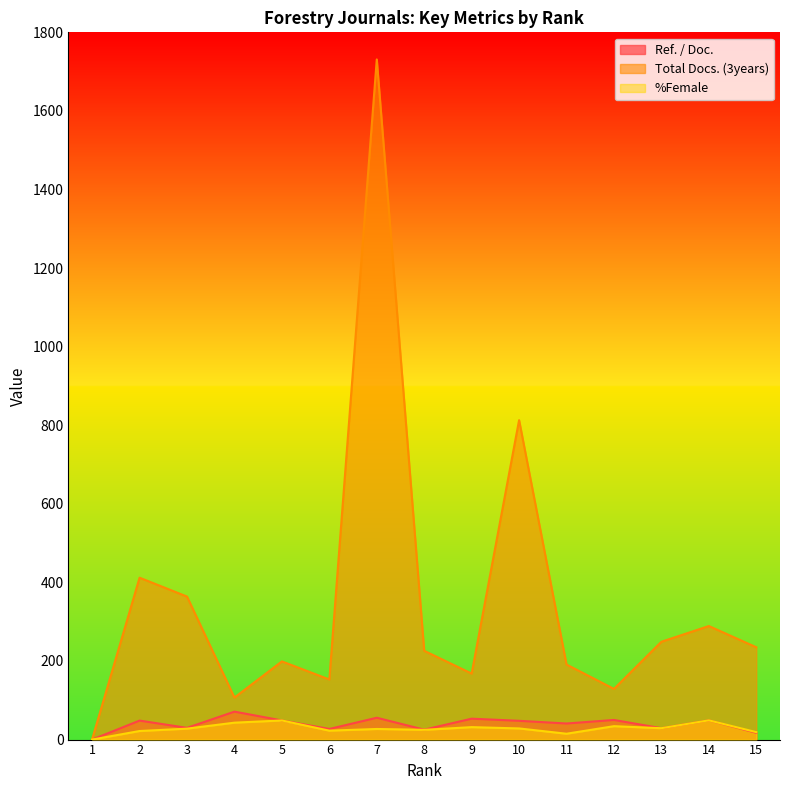

Is the value of Ref. / Doc. at 10 greater than the value of Total Docs. (3years) at 15?

No